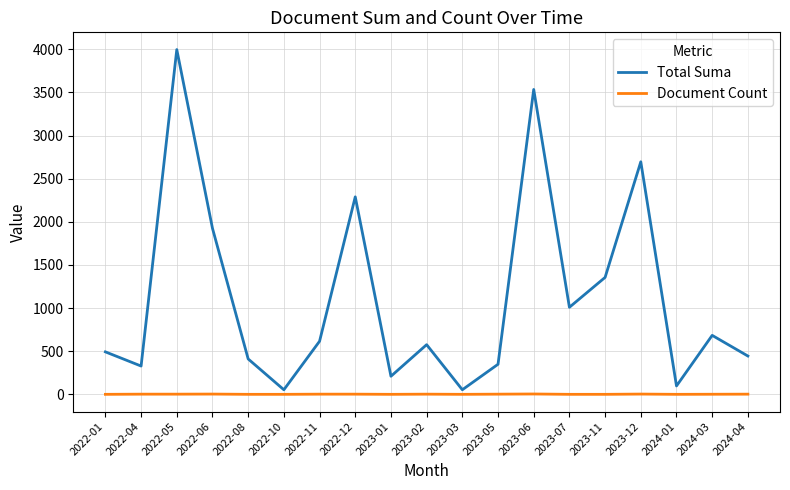

Does the chart display data point markers on the line(s)?

No